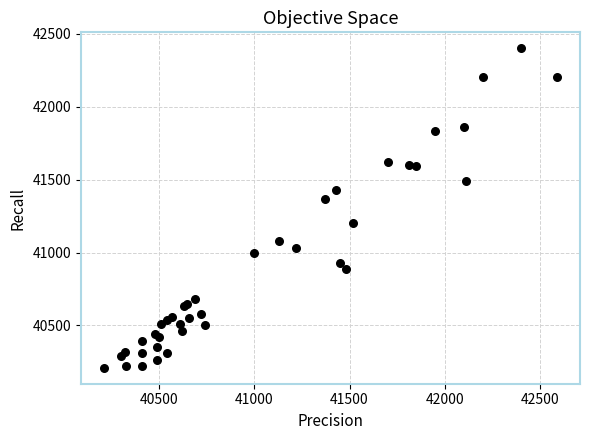

What Y value in the scatter plot is closest to 41305?

41370